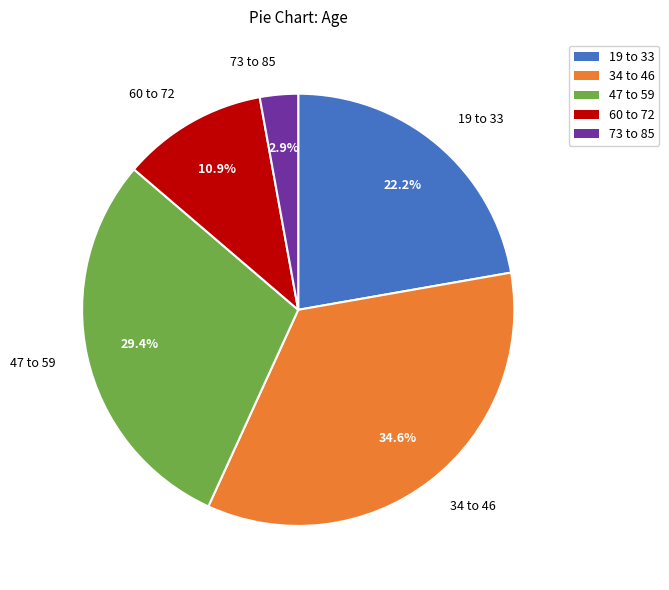

Rank the categories by value from highest to lowest.

34 to 46, 47 to 59, 19 to 33, 60 to 72, 73 to 85